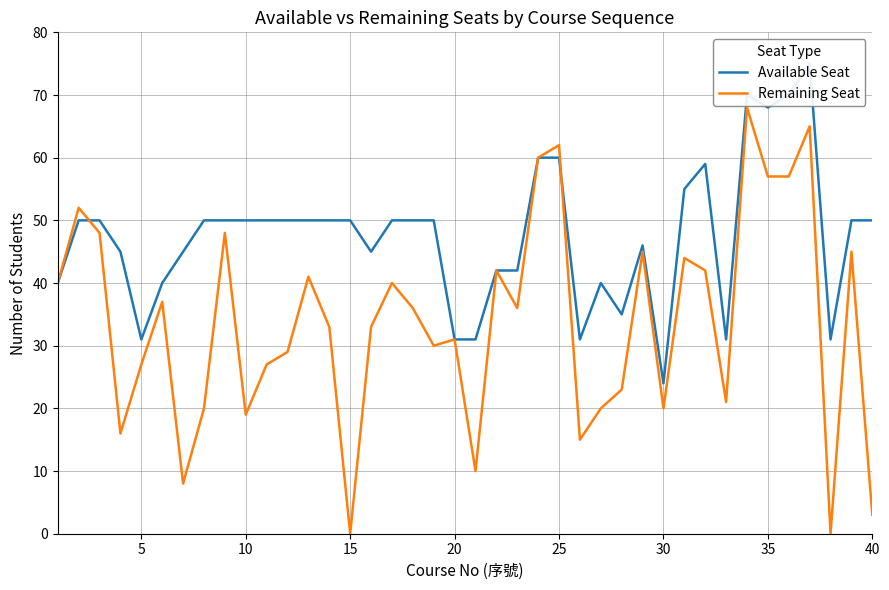

What is the average value of the Available Seat series?

47